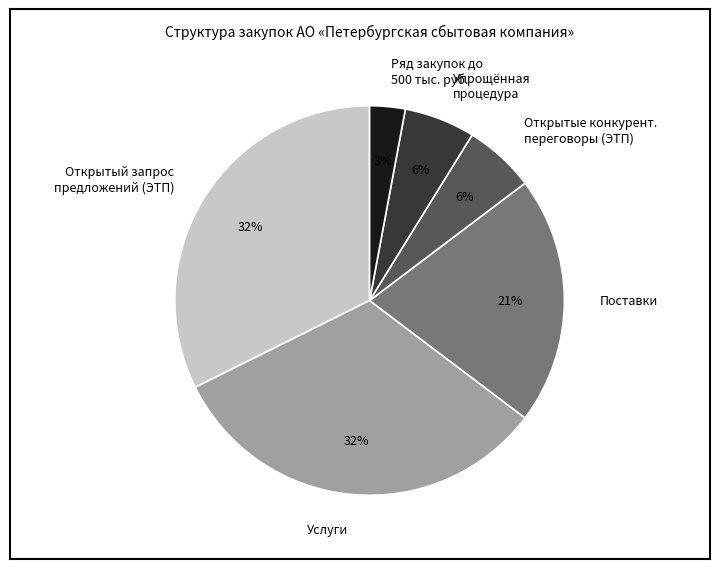

Approximately how many times larger is the value at Поставки compared to Ряд закупок до 500 тыс. руб.?

7.0